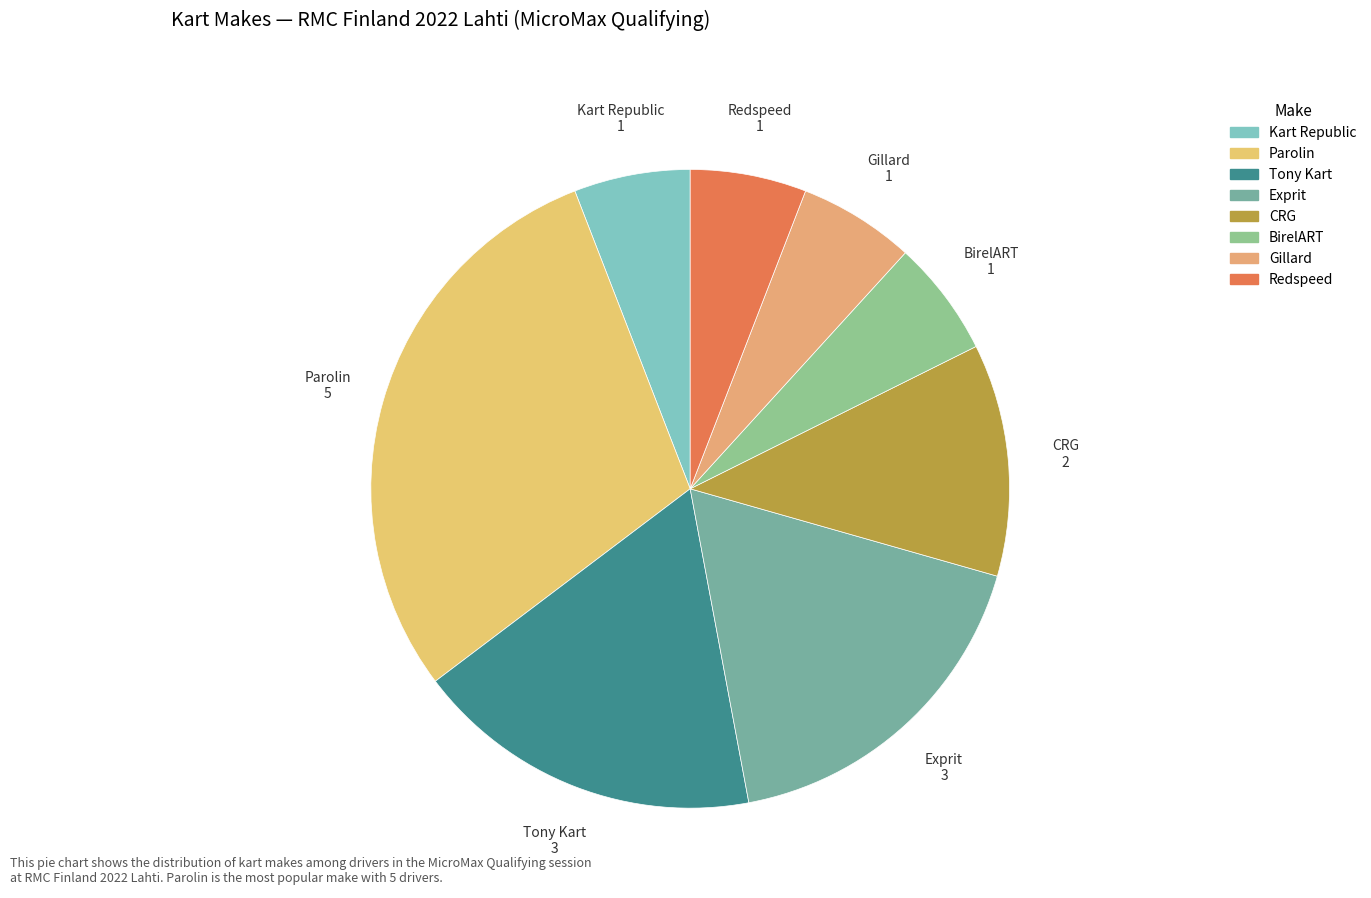

Do Tony Kart and Exprit together represent more than half of the pie?

No